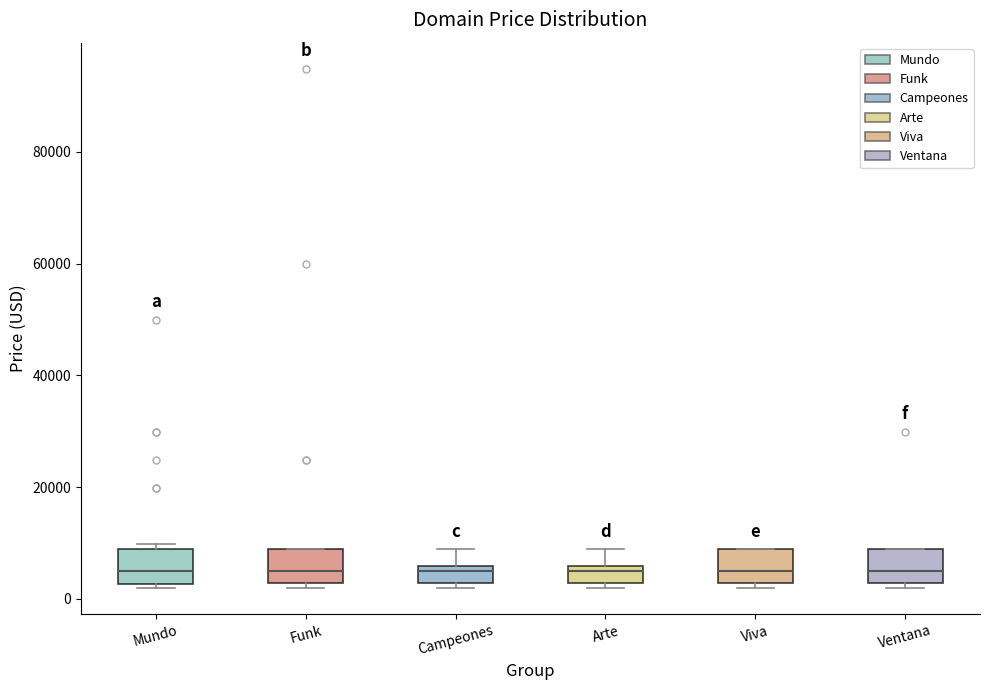

Reading left to right, read every box against the y-axis: the position of its median line, the range the box covers, and the ends of its whiskers. The values are not printed on the chart, so give them approximately, as read against the axis.

Mundo: median 4000, box 2000 to 8000, whiskers 2000 (just below the box's lower edge) to 10000
Funk: median 4000, box 2000 to 8000, whiskers 2000 (just below the box's lower edge) to 8000
Campeones: median 4000, box 2000 to 6000, whiskers 2000 (just below the box's lower edge) to 8000
Arte: median 4000, box 2000 to 6000, whiskers 2000 (just below the box's lower edge) to 8000
Viva: median 4000, box 2000 to 8000, whiskers 2000 (just below the box's lower edge) to 8000
Ventana: median 4000, box 2000 to 8000, whiskers 2000 (just below the box's lower edge) to 8000